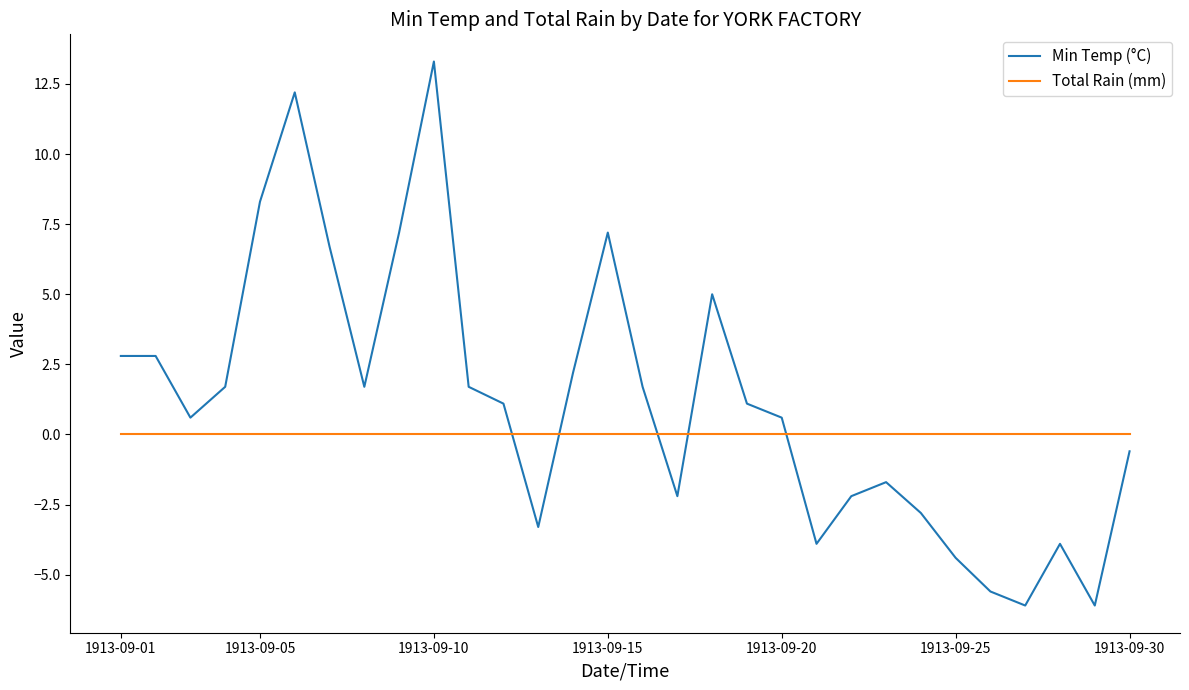

What are all the series names shown in the legend?

Min Temp (°C), Total Rain (mm)